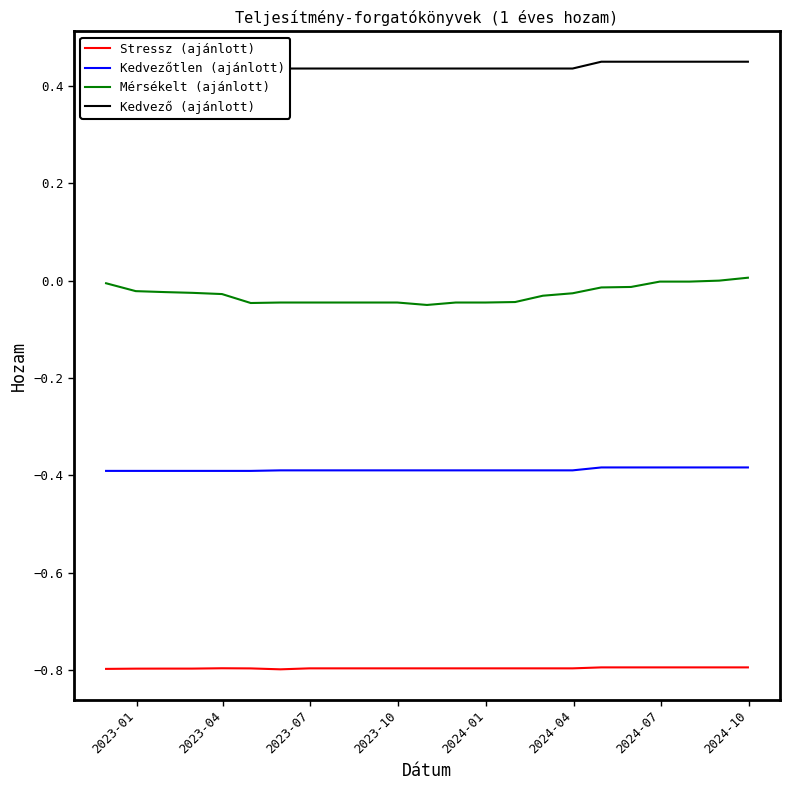

How many interior local valleys does the Mérsékelt (ajánlott) series have?

2